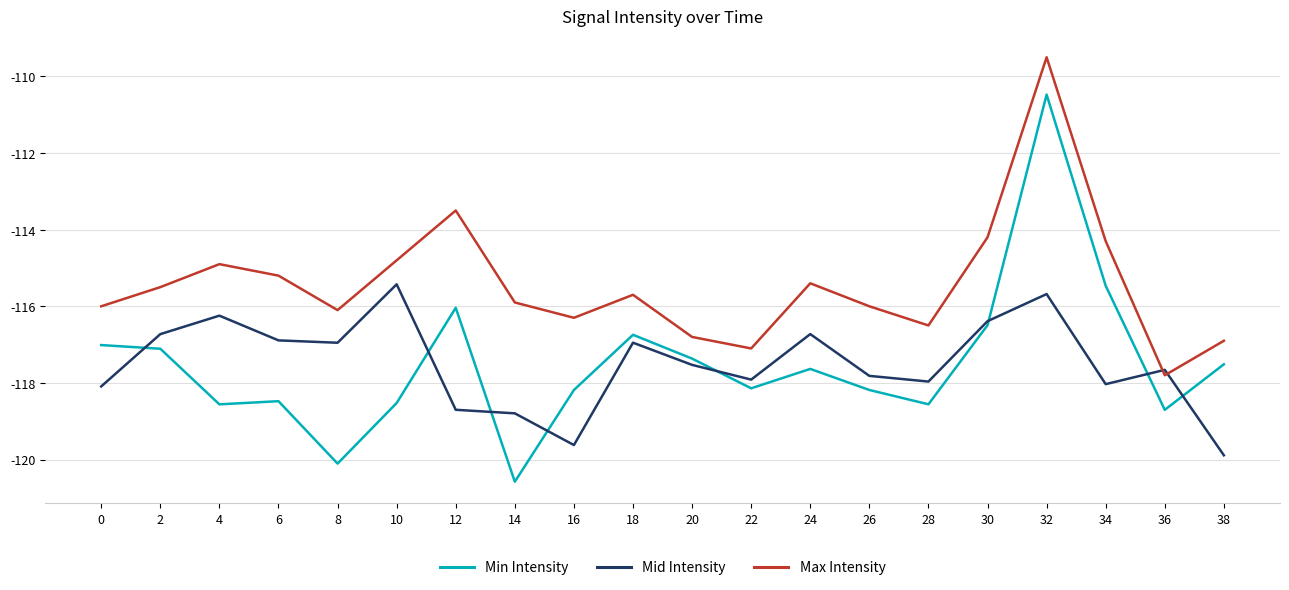

What is the difference between the maximum and minimum values in the Mid Intensity series?

4.5